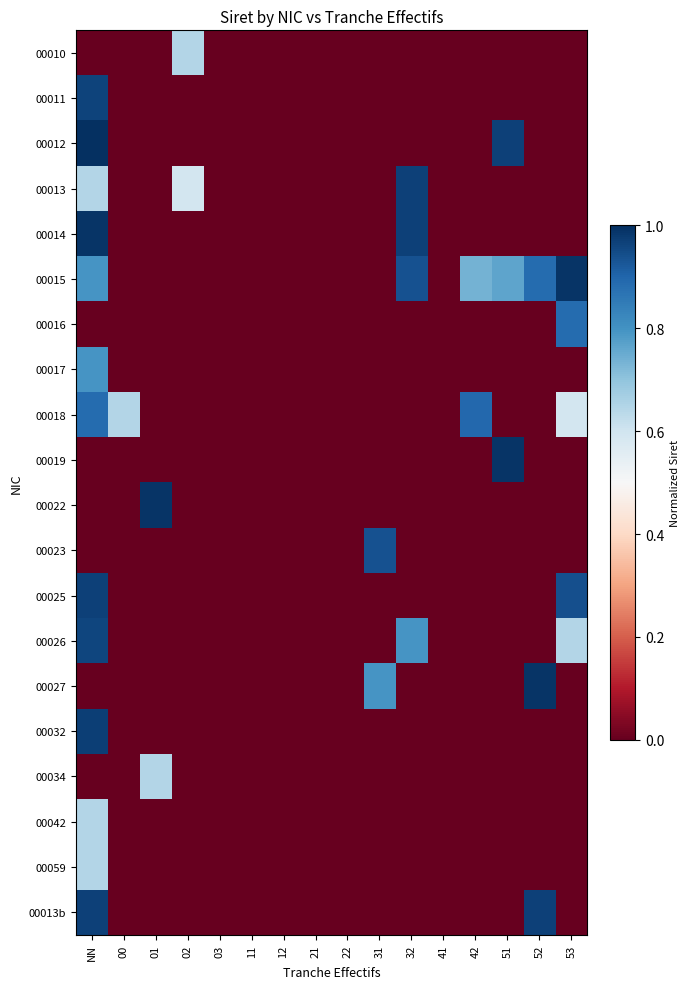

At which category is the sum across all series the highest?

NN